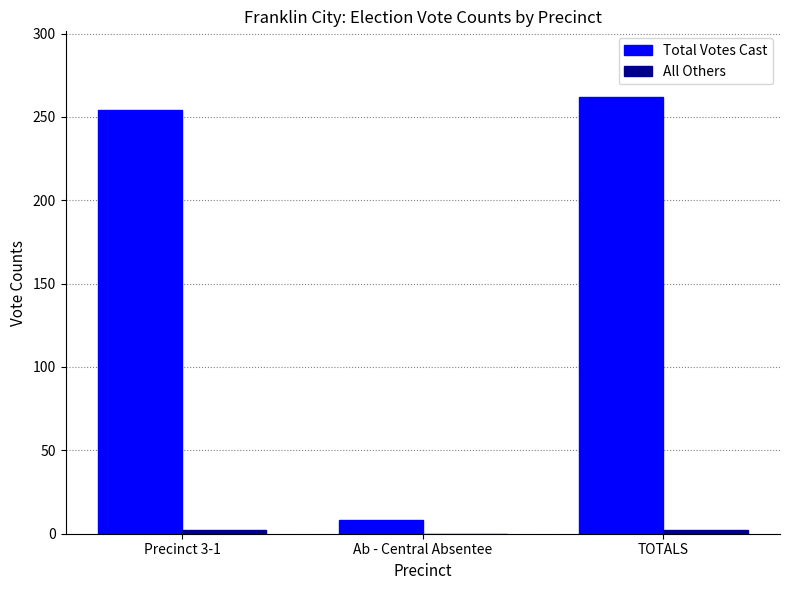

Which series changed the most between Precinct 3-1 and TOTALS?

Total Votes Cast